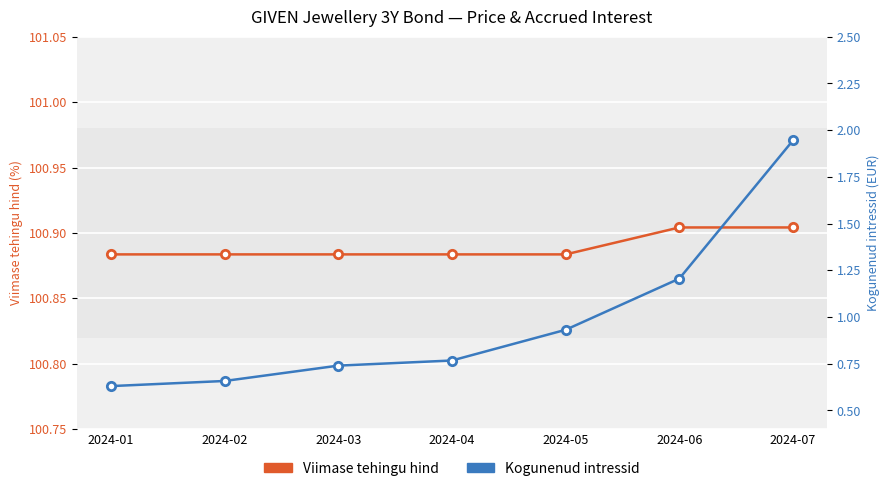

Is it true that Kogunenud intressid equals 0.7 at 2024-03?

True